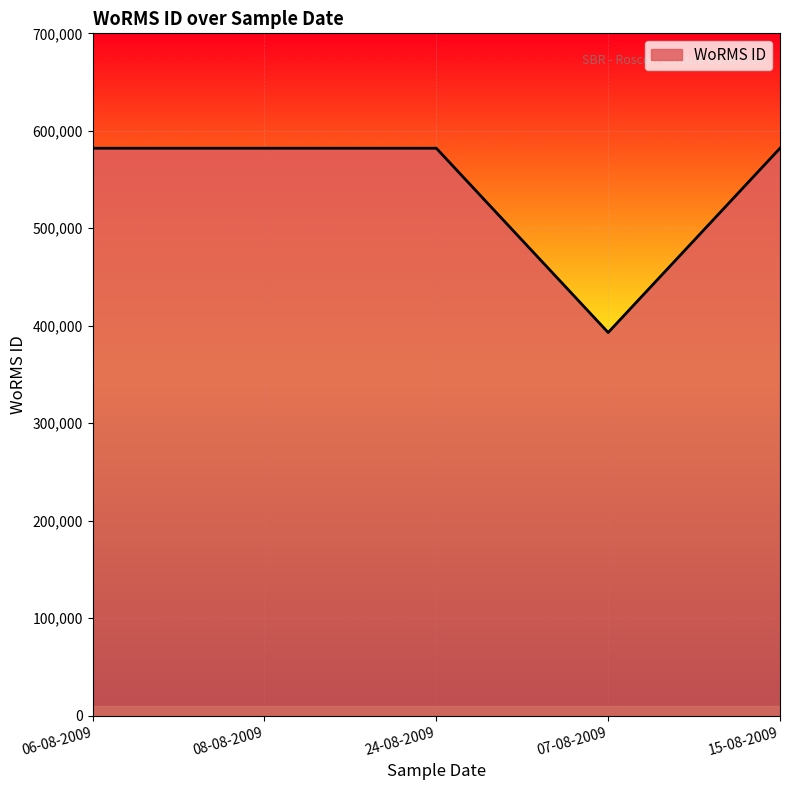

How many distinct data groups are displayed?

1